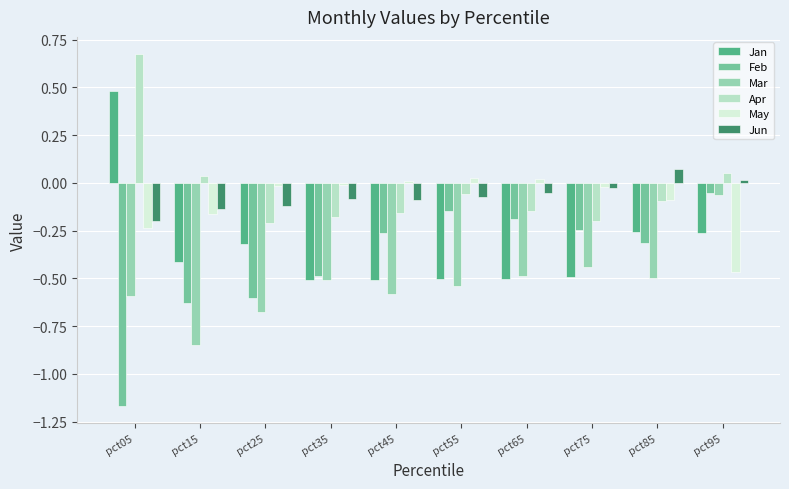

How many data points in May are less than 0?

7